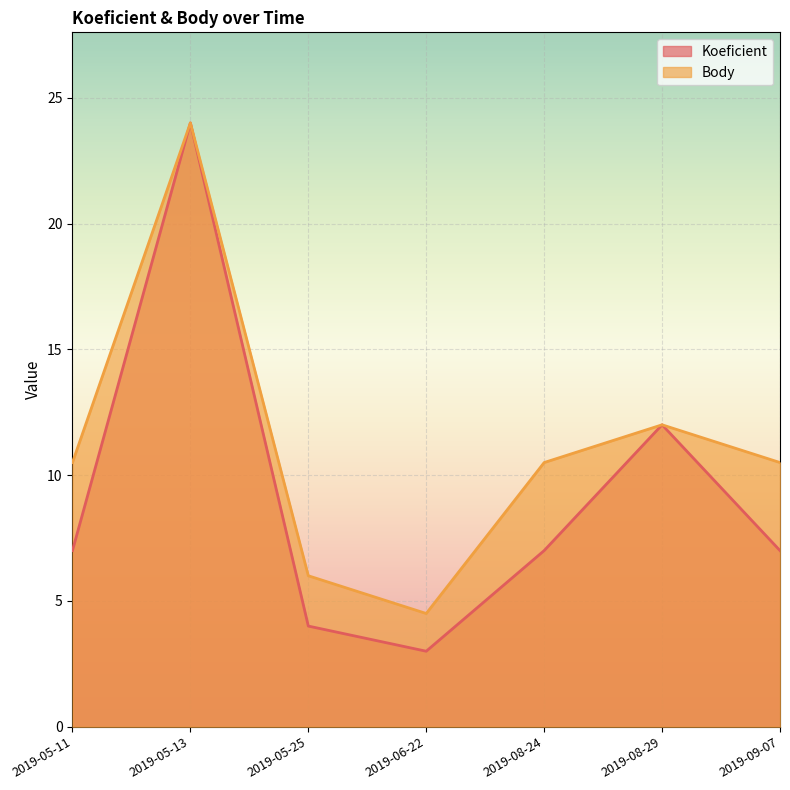

Between 2019-05-11 and 2019-08-29, which is larger?

2019-08-29